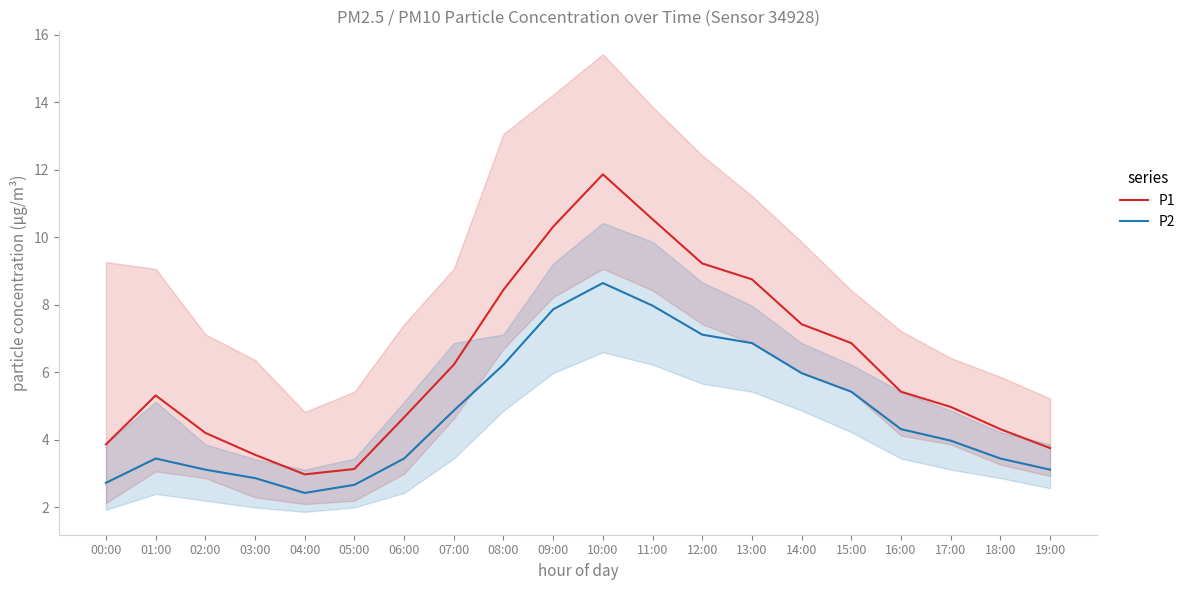

What is the total value across all series at 04:00?

5.4